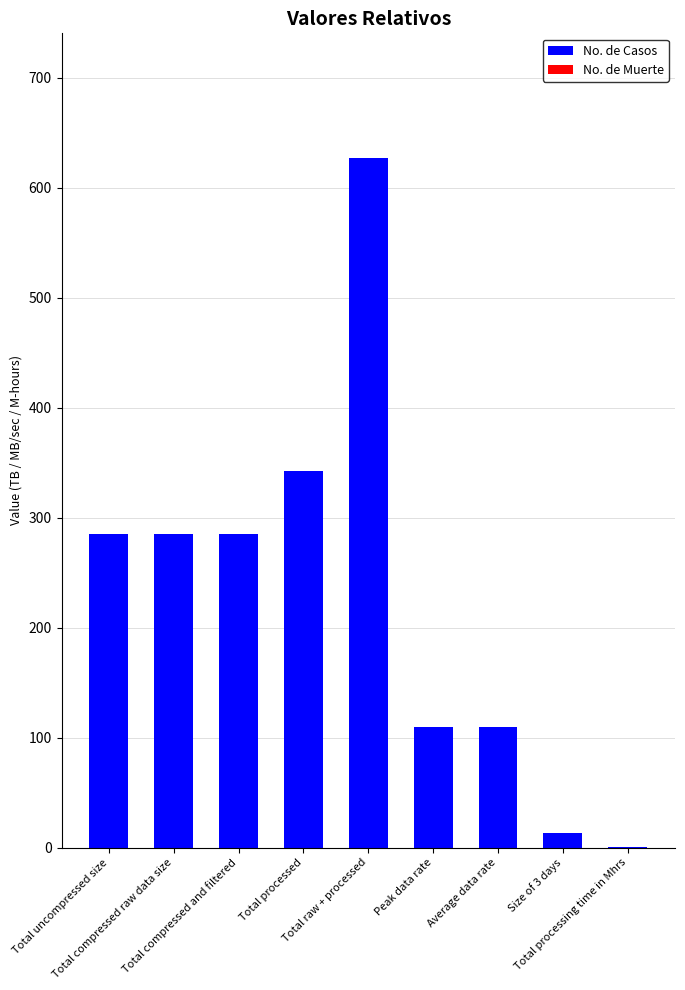

What is the maximum value shown in the chart?

627.3